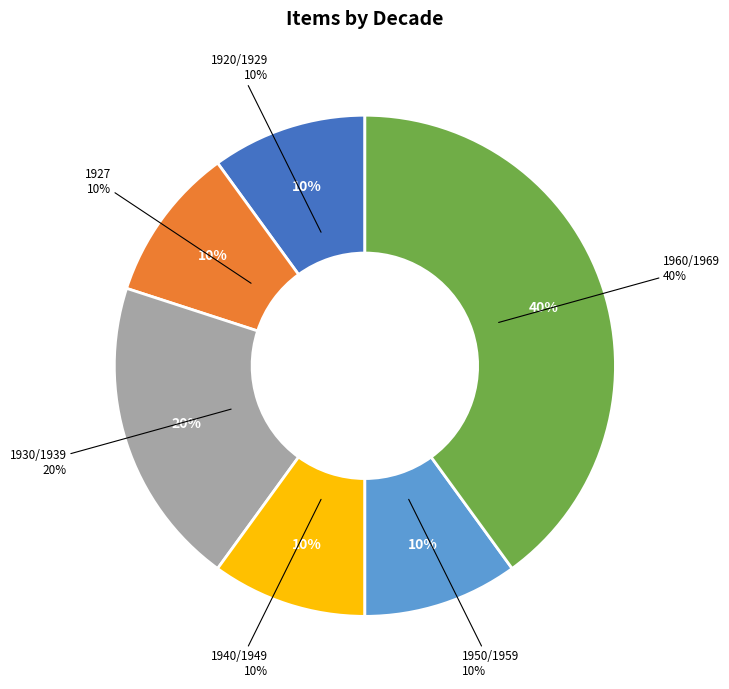

Which has a higher value, 1950/1959 or 1930/1939?

1930/1939